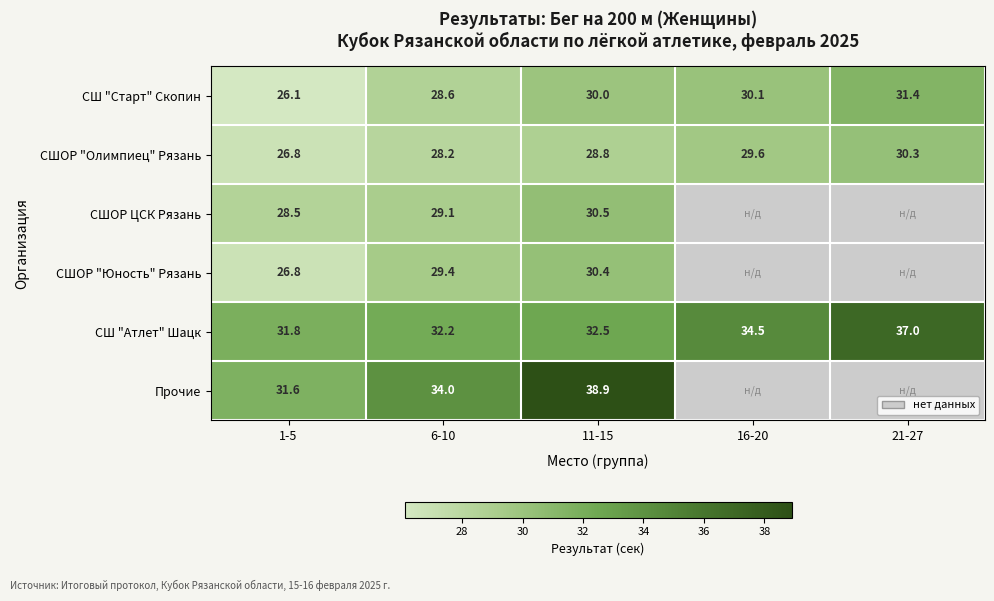

Is the value of СШ "Атлет" Шацк at 21-27 greater than the value of СШОР ЦСК Рязань at 1-5?

Yes